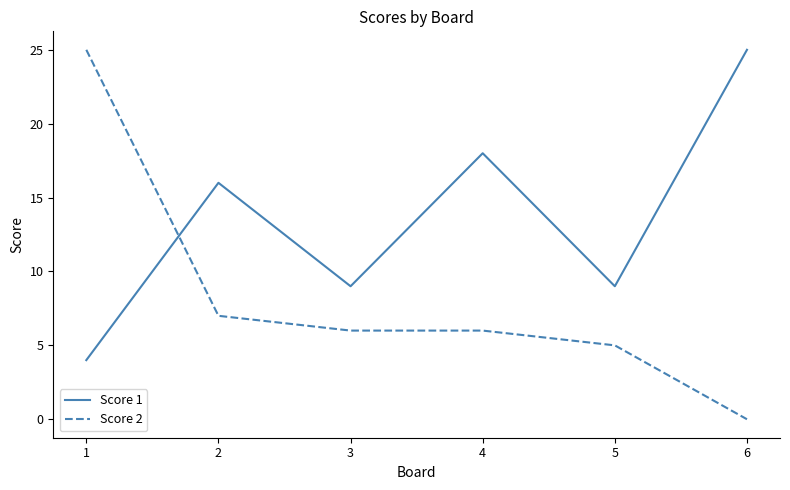

What is the minimum value for Score 1?

4